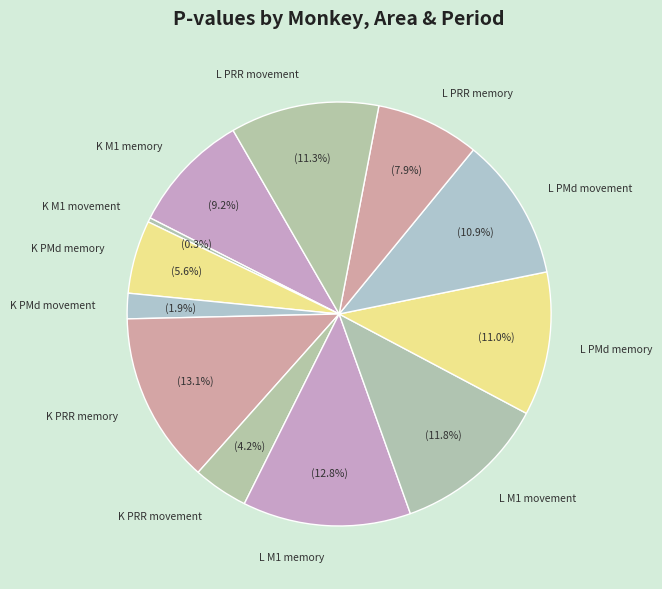

Does any single category account for the majority?

No